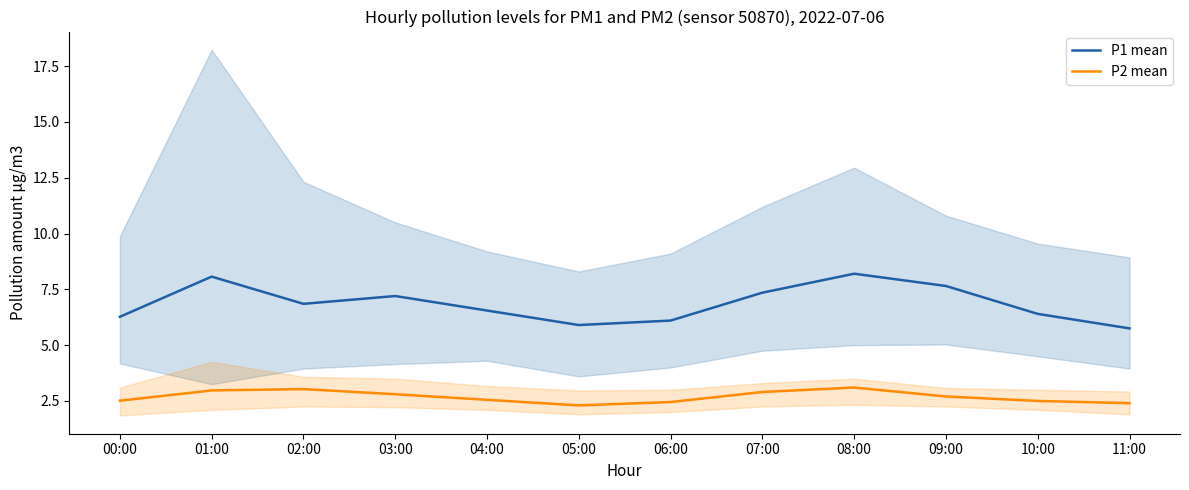

In P2 mean, how many points are higher than both neighbors (excluding endpoints)?

2